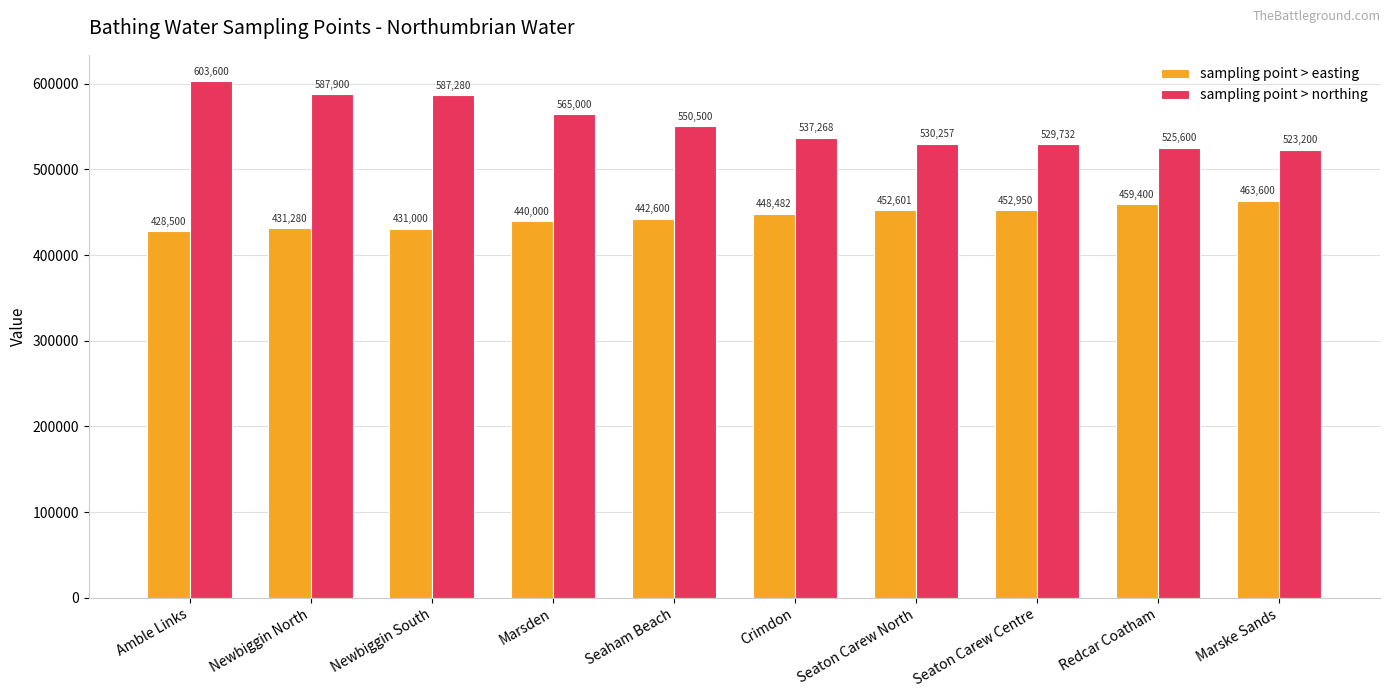

How many data points in sampling point > easting are less than 448482?

5